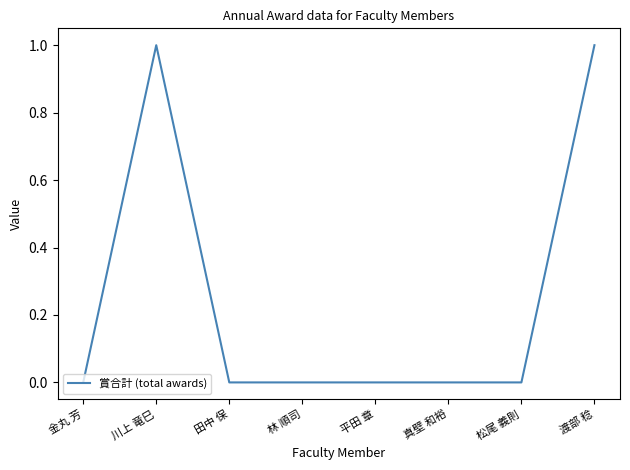

What is the difference between the values at 川上 竜巳 and 金丸 芳?

1